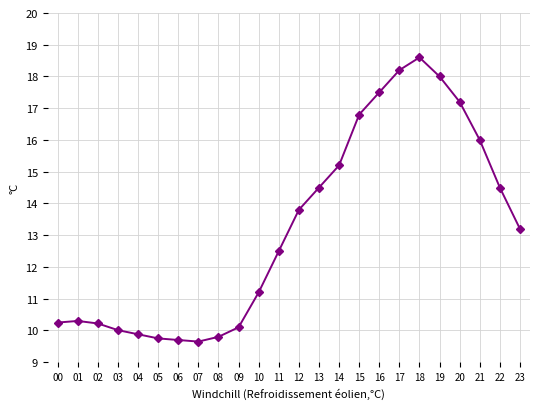

What is the greatest value displayed?

18.6